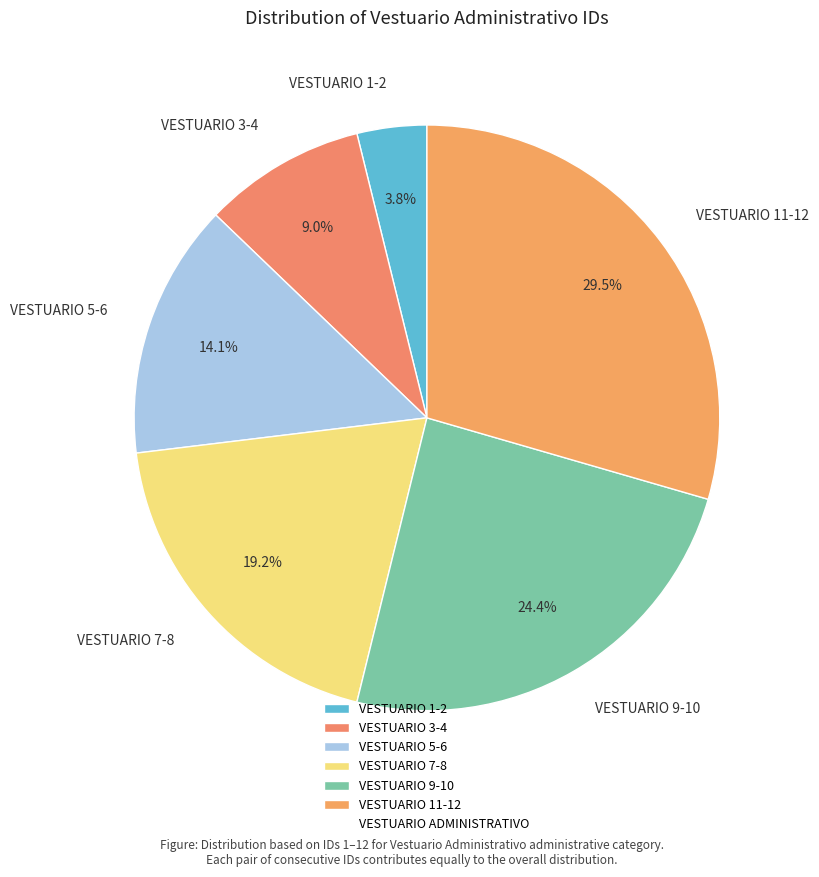

What is the total percentage of VESTUARIO 1-2 and VESTUARIO 5-6?

17.9%